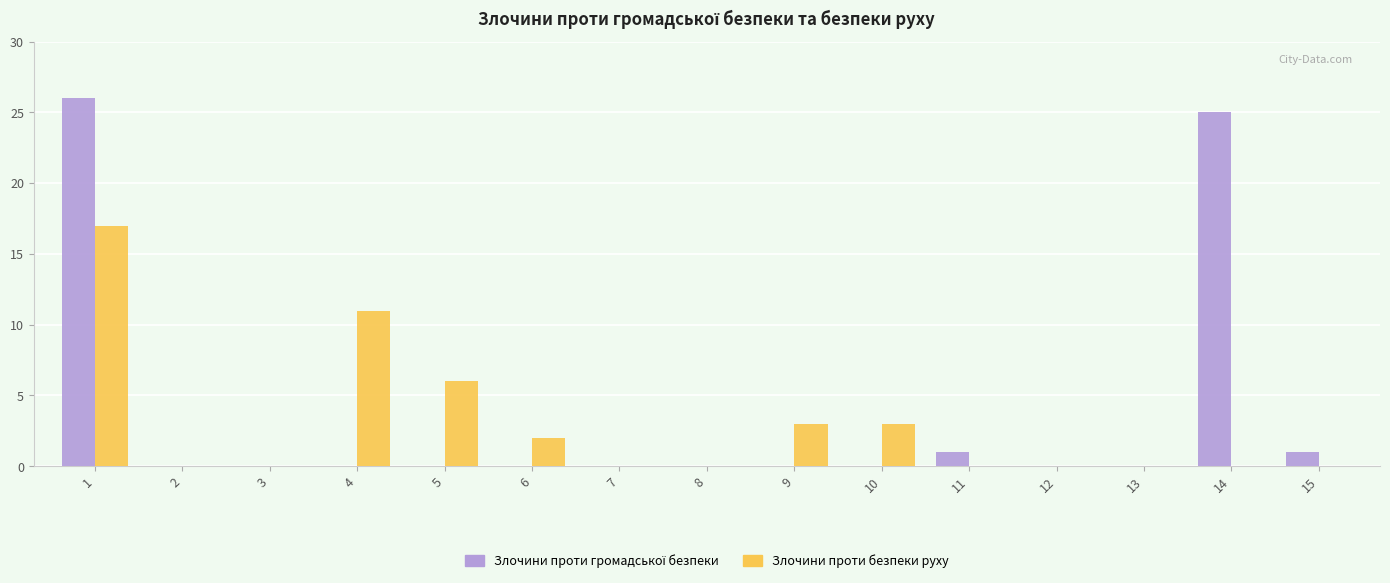

Between 4 and 5, which series saw the biggest shift?

Злочини проти безпеки руху